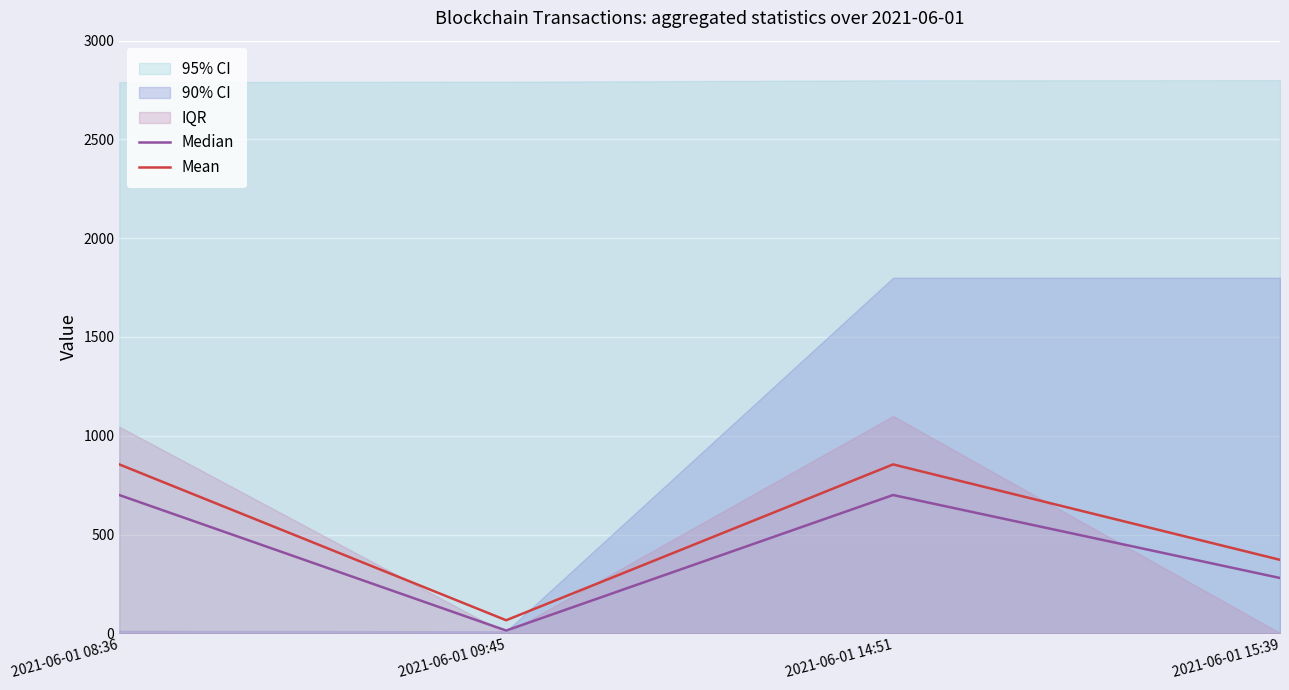

What is the highest value of the Mean series?

855.0